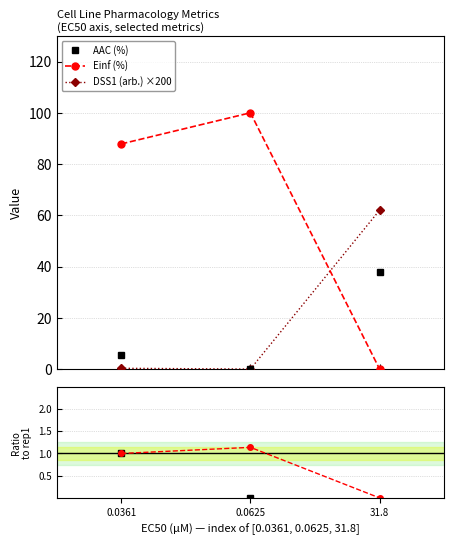

How many values in AAC (%) are above zero?

2